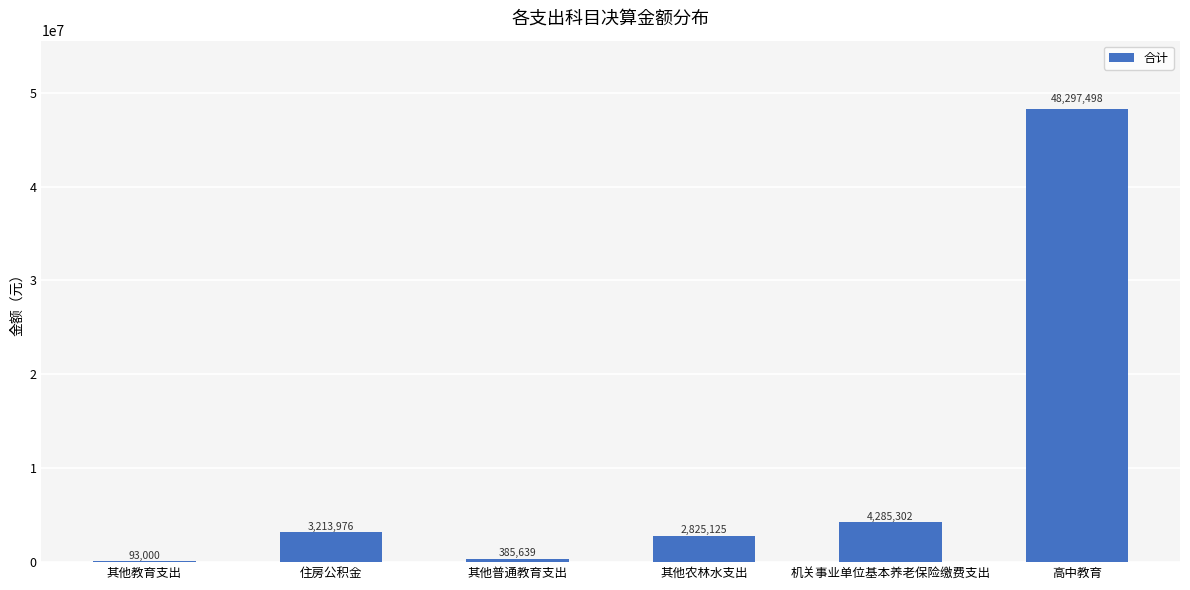

What is the sum of all values?

59100539.3